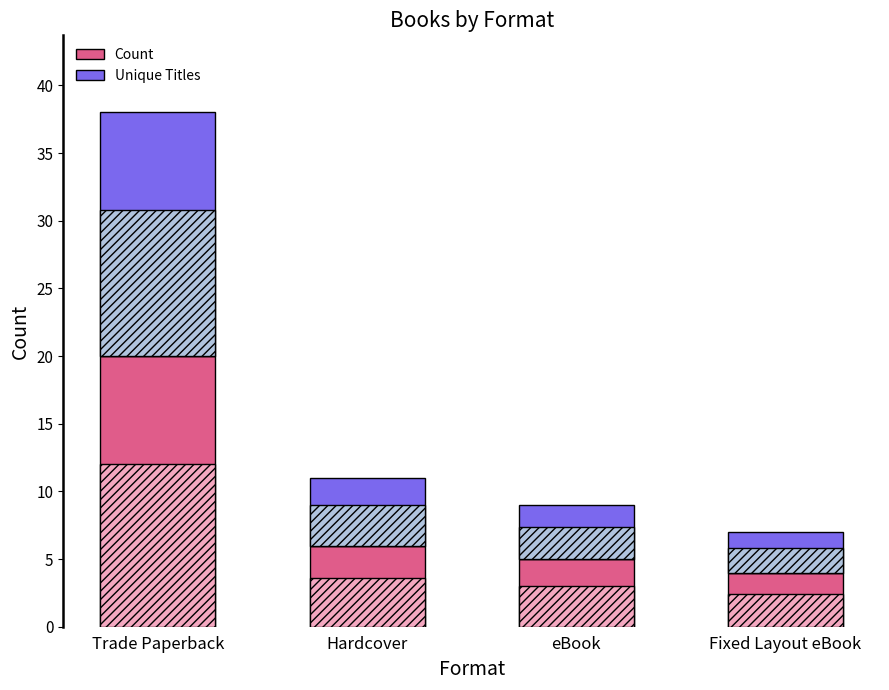

Which series has the widest spread of values?

Count